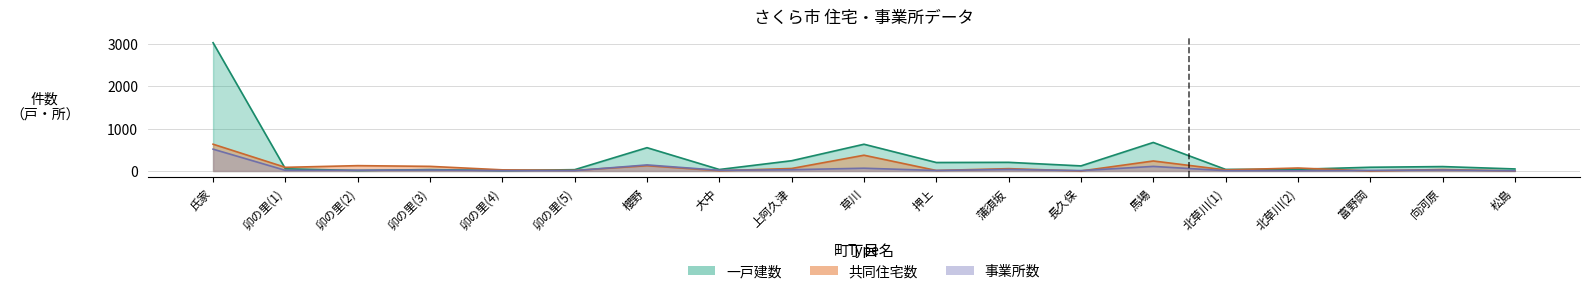

Does the chart have visible grid lines?

Yes